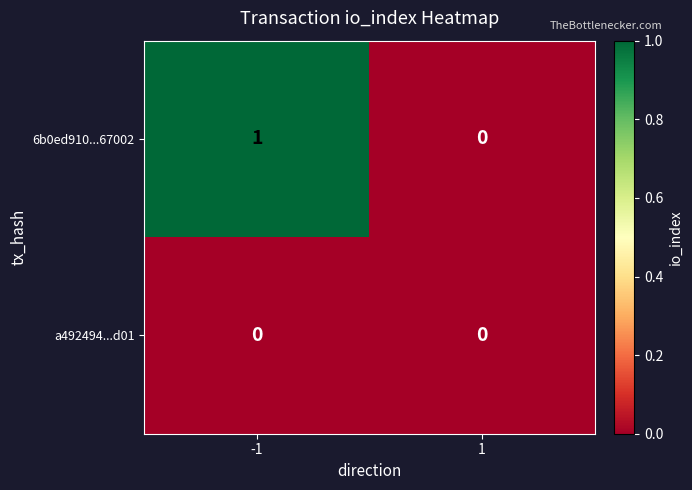

Reading left to right, what are all the values shown in this chart?

6b0ed910...67002: 1	0
a492494...d01: 0	0